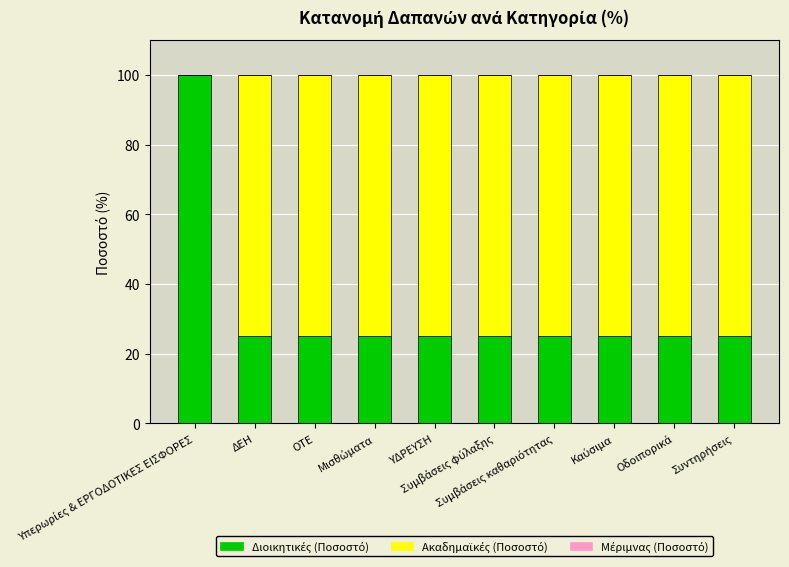

Which series has the largest range (max minus min)?

Διοικητικές (Ποσοστό)